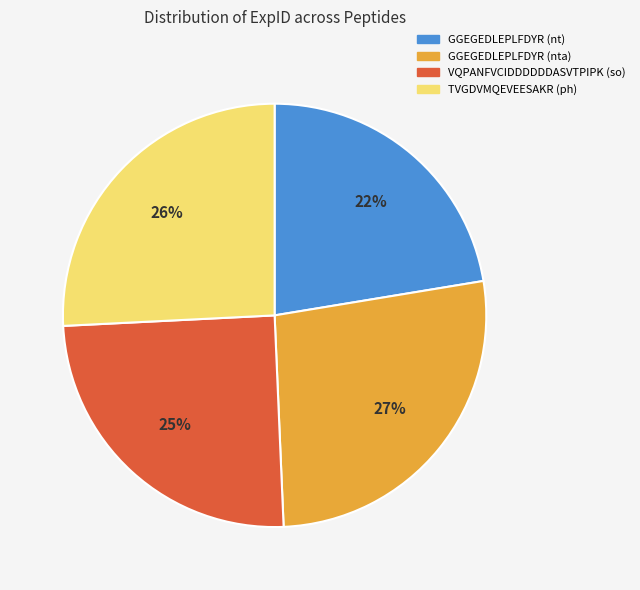

To the nearest percent, what portion does GGEGEDLEPLFDYR (nta) represent?

27%